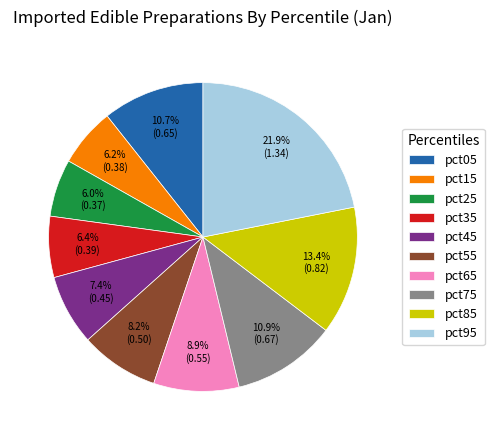

To the nearest percent, what is the difference between the largest and smallest slice percentages?

16%